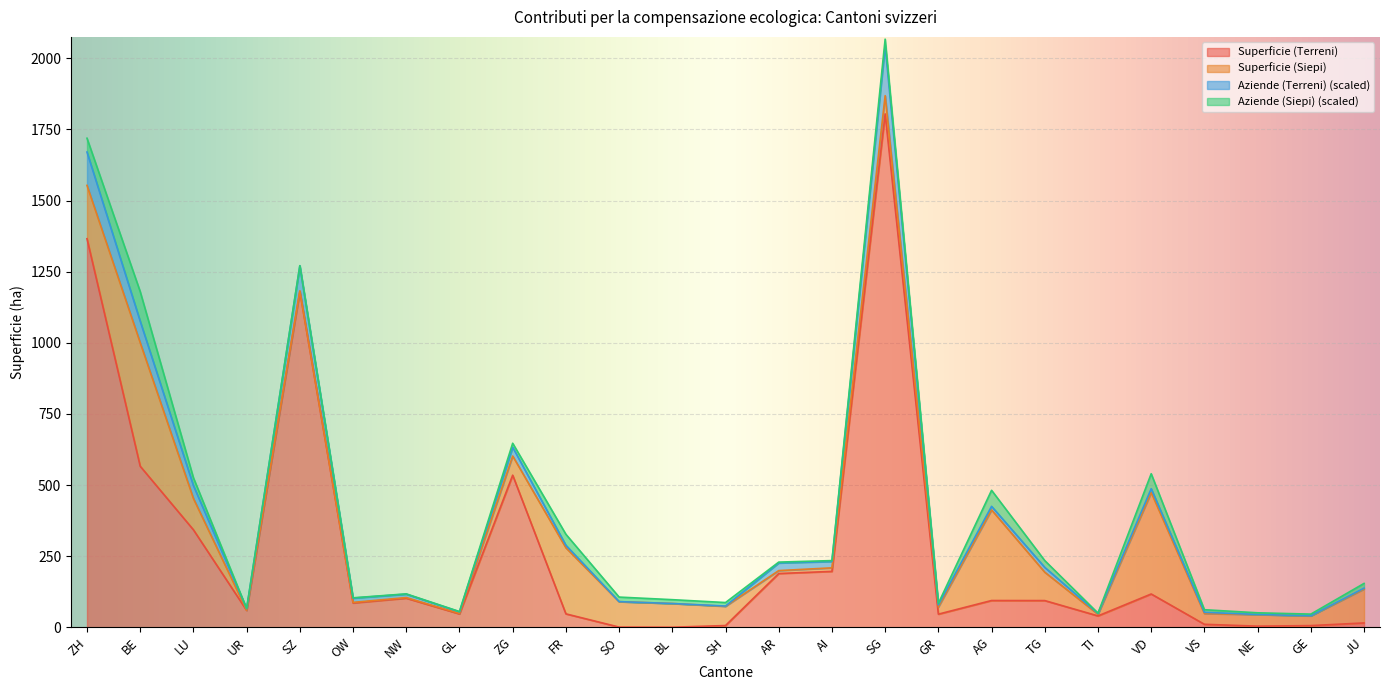

What is the difference between the maximum and minimum values in the Superficie (Terreni) series?

1804.8